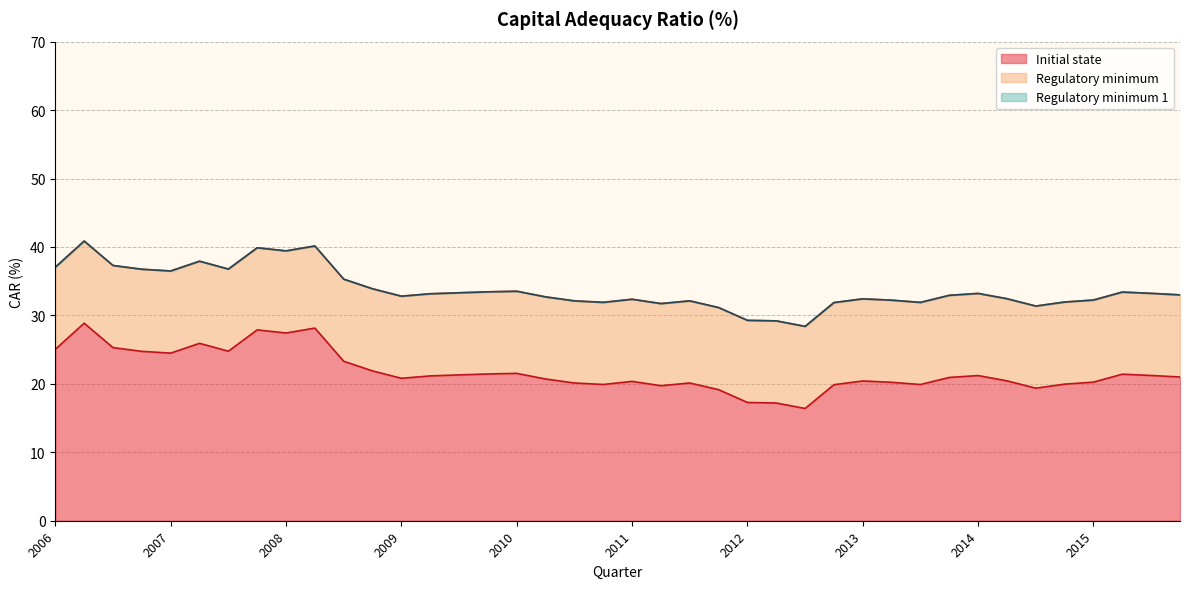

Is the value of Regulatory minimum 1 at 2015 I greater than the value of Regulatory minimum at 2008 III?

No